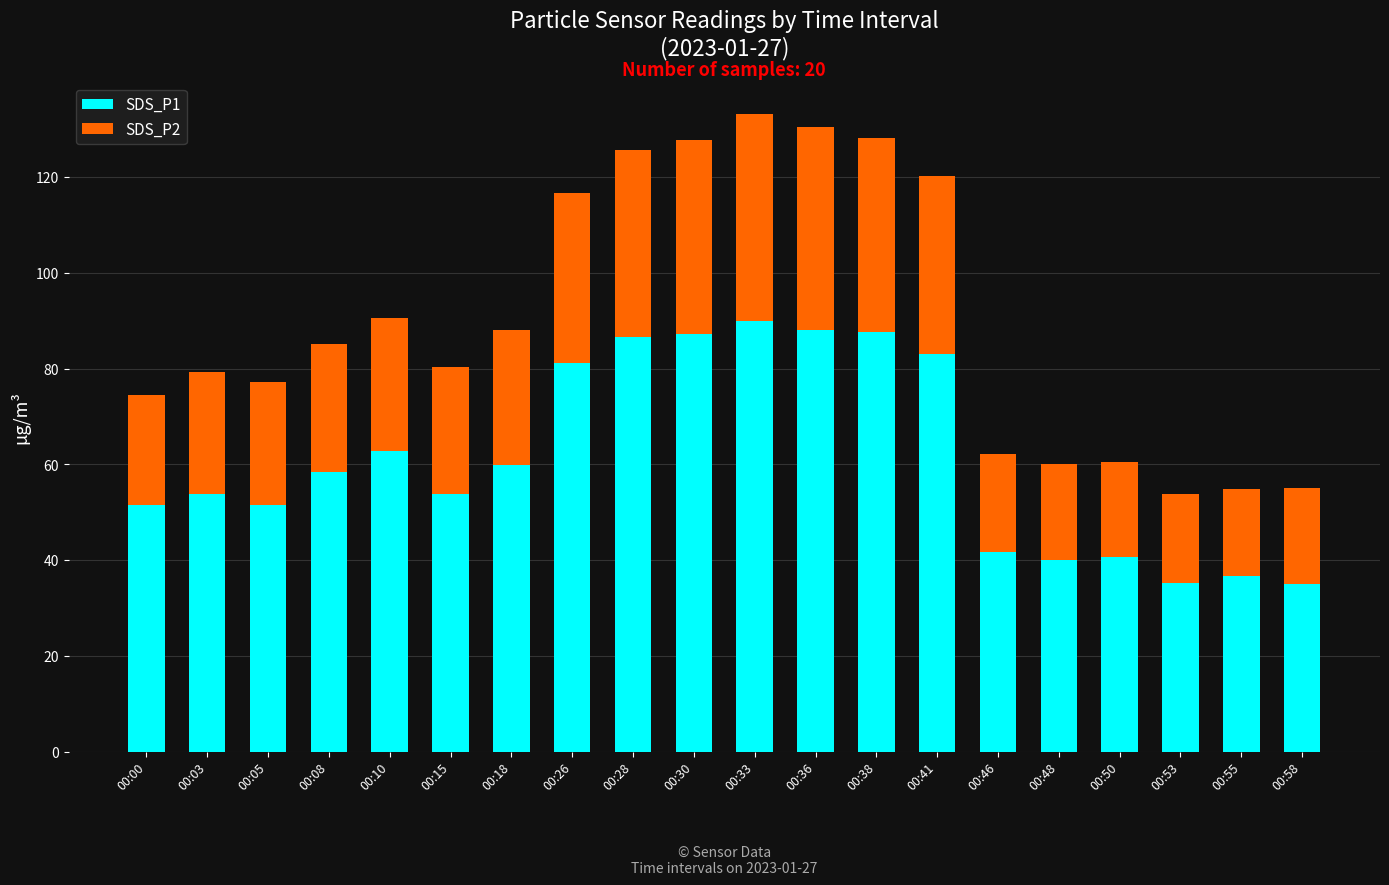

What is the total value across all series at 00:10?

90.5